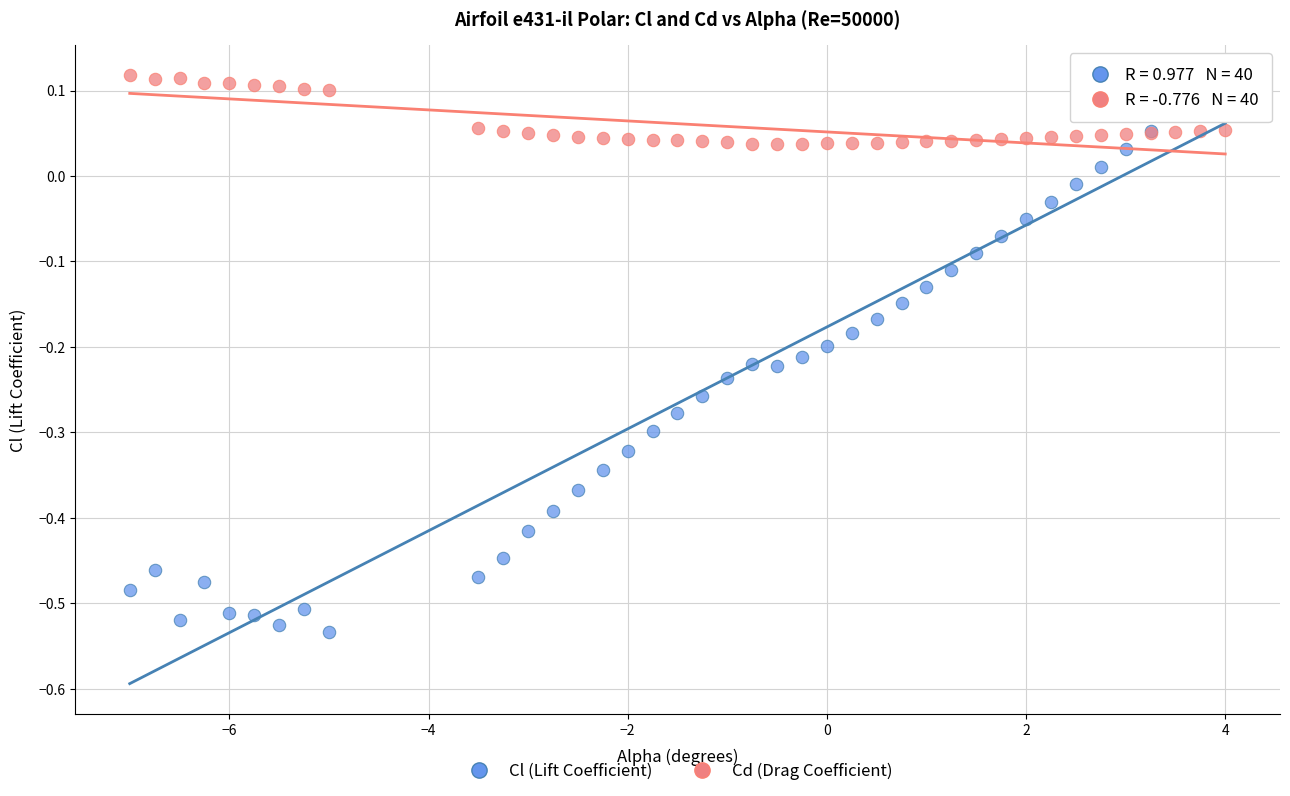

Which series contains the lowest Y value?

Cl (Lift Coefficient)